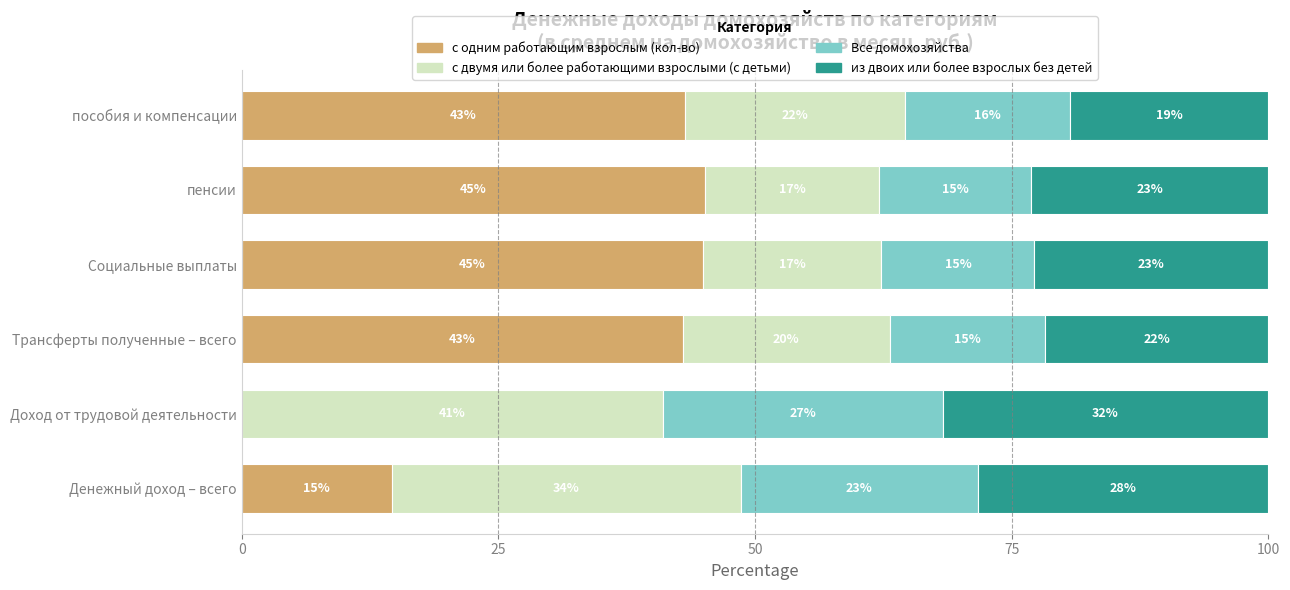

What is the highest value of the с одним работающим взрослым (кол-во) series?

45.1